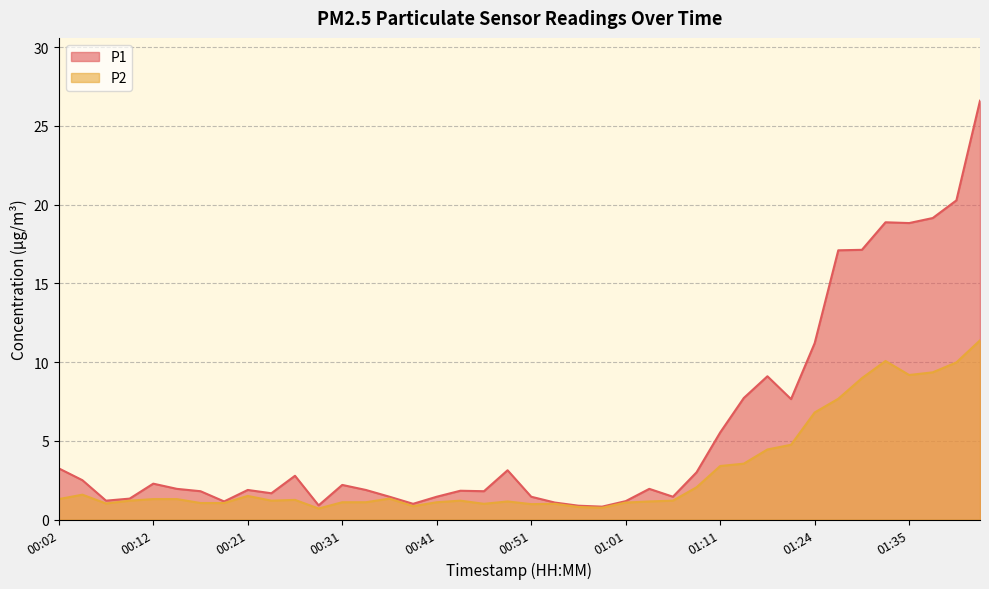

Which has a higher value, 00:44 or 01:32?

01:32